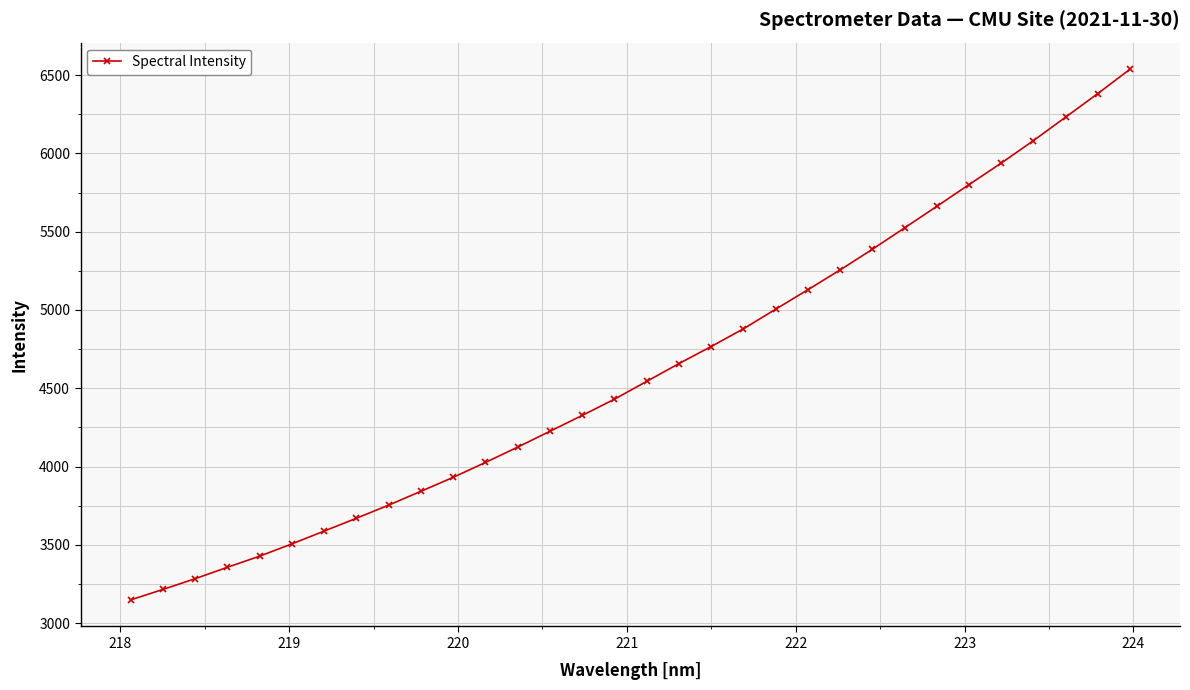

How many categories are shown in the chart?

32